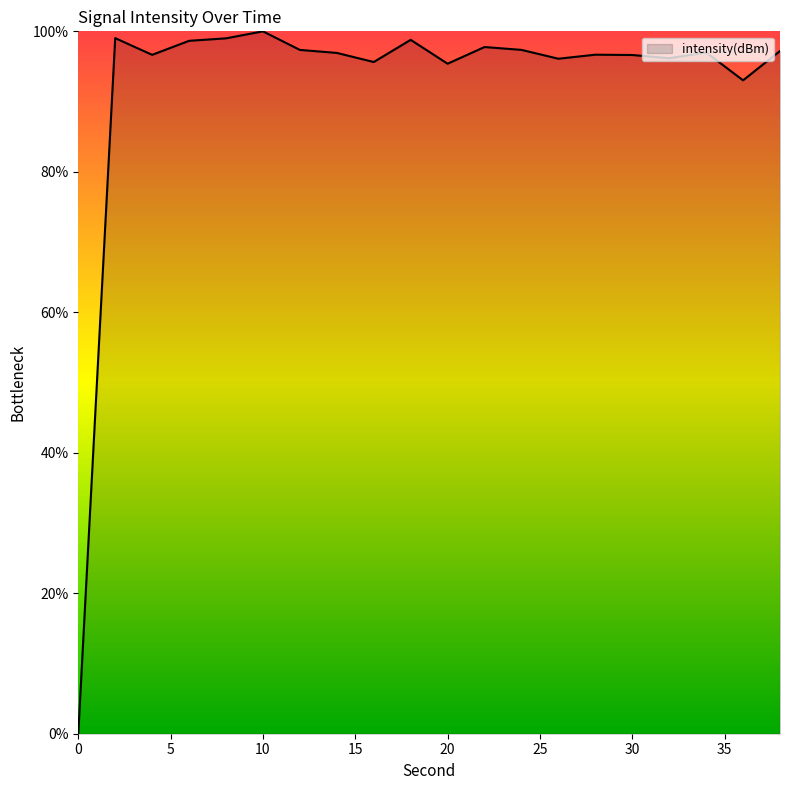

What is the maximum value shown in the chart?

100.0